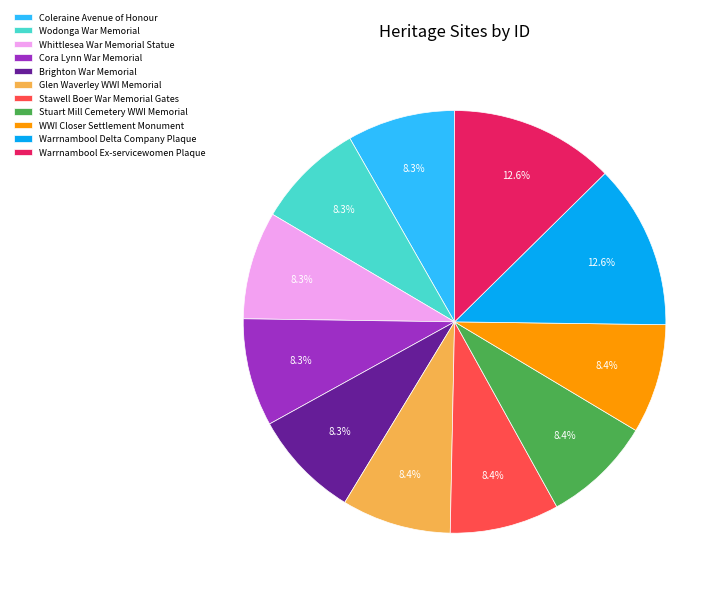

What percentage is the Coleraine Avenue of Honour slice, to the nearest percent?

8%